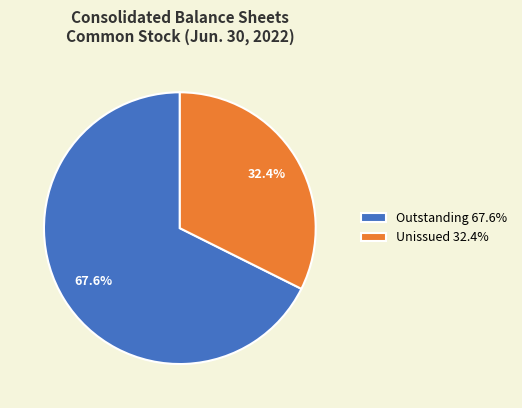

Is there a majority slice in this chart?

Yes